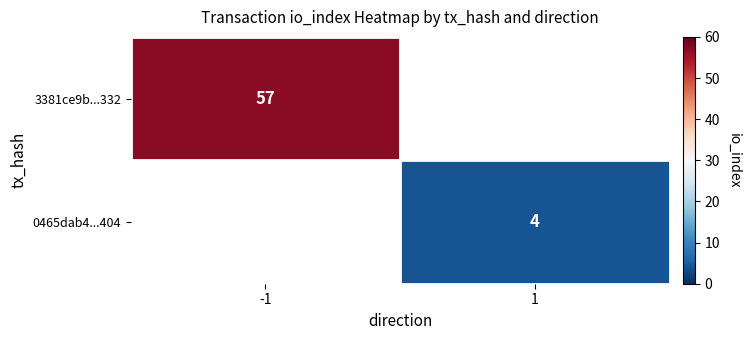

What is the smallest value displayed?

4.0